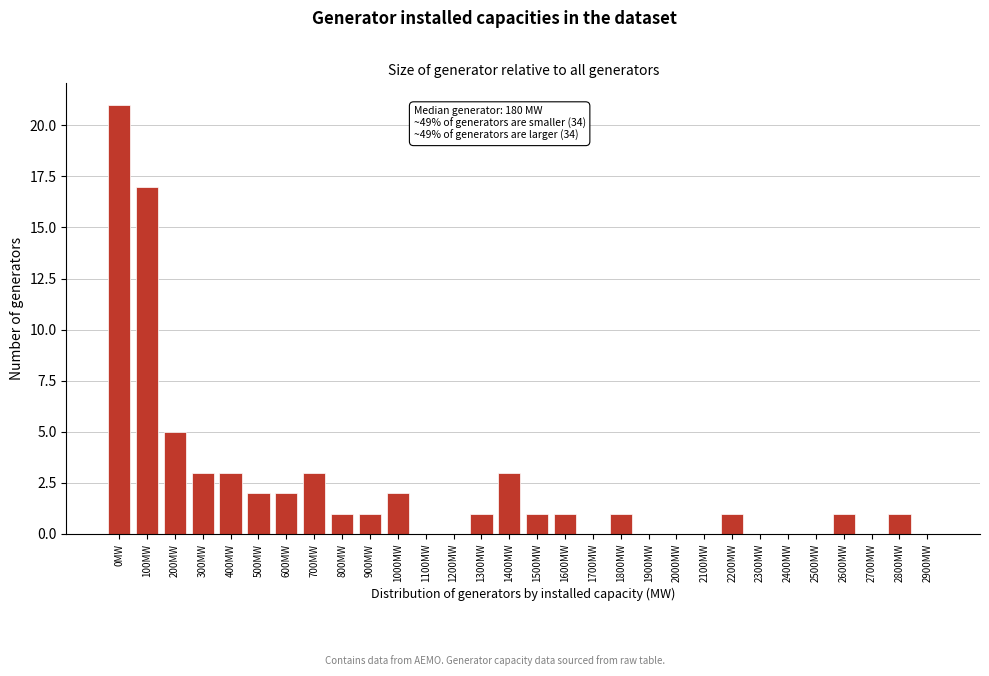

Reading right to left, list all the values displayed in this chart.

2900MW=0	2800MW=1	2700MW=0	2600MW=1	2500MW=0	2400MW=0	2300MW=0	2200MW=1	2100MW=0	2000MW=0	1900MW=0	1800MW=1	1700MW=0	1600MW=1	1500MW=1	1400MW=3	1300MW=1	1200MW=0	1100MW=0	1000MW=2	900MW=1	800MW=1	700MW=3	600MW=2	500MW=2	400MW=3	300MW=3	200MW=5	100MW=17	0MW=21